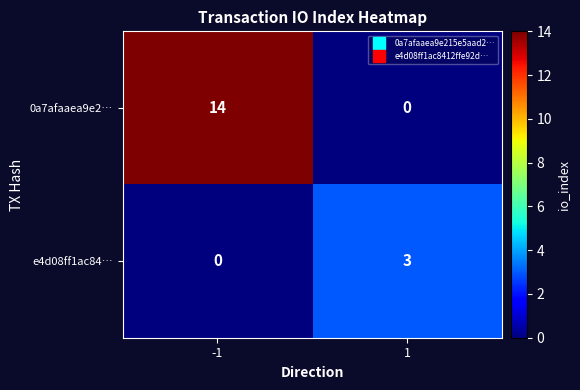

Between -1 and 1, which series saw the biggest shift?

0a7afaaea9e2…